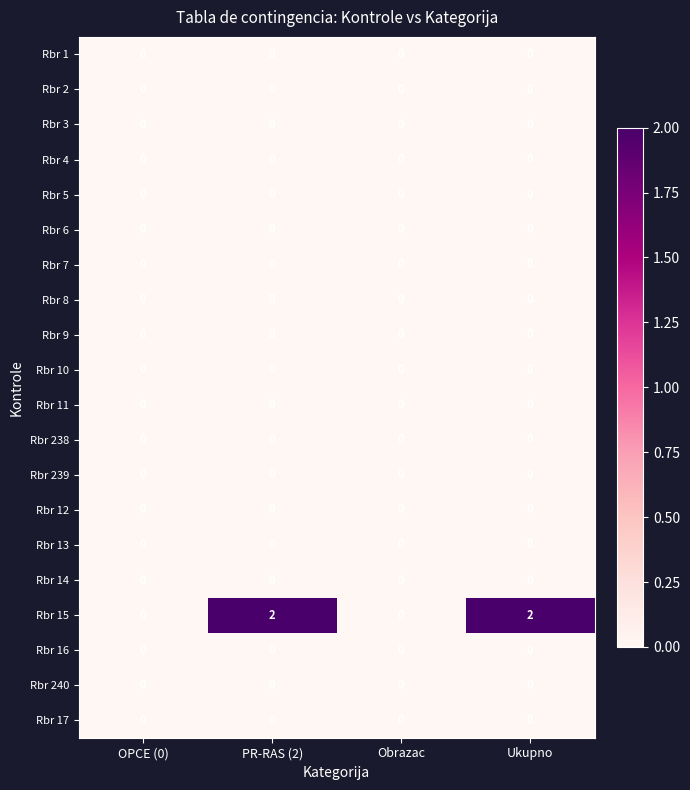

How many Rbr 15 values are between 0 and 2?

4